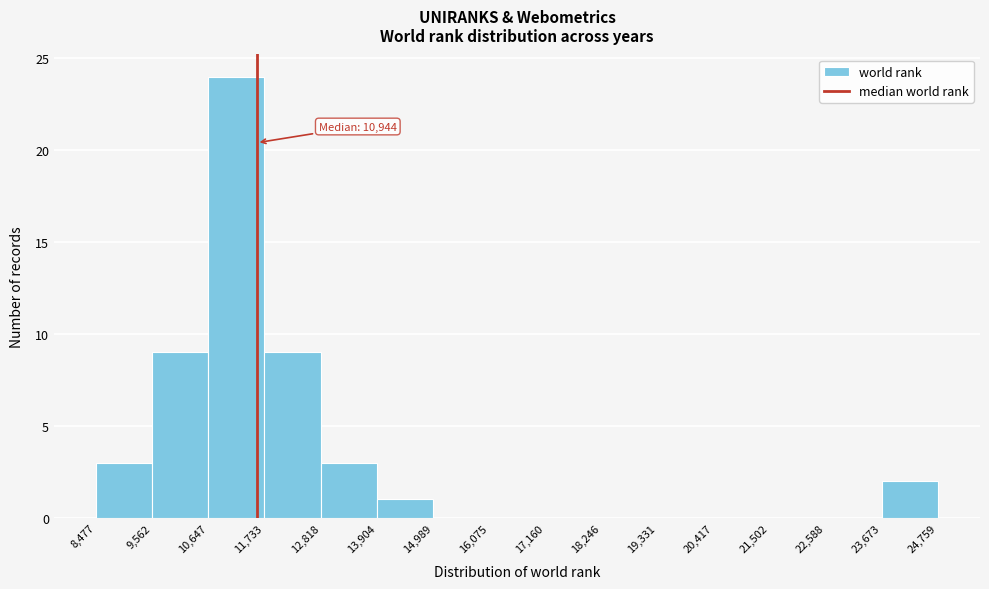

Over which range of the x-axis is the bar tallest?

10,647 to 11,733